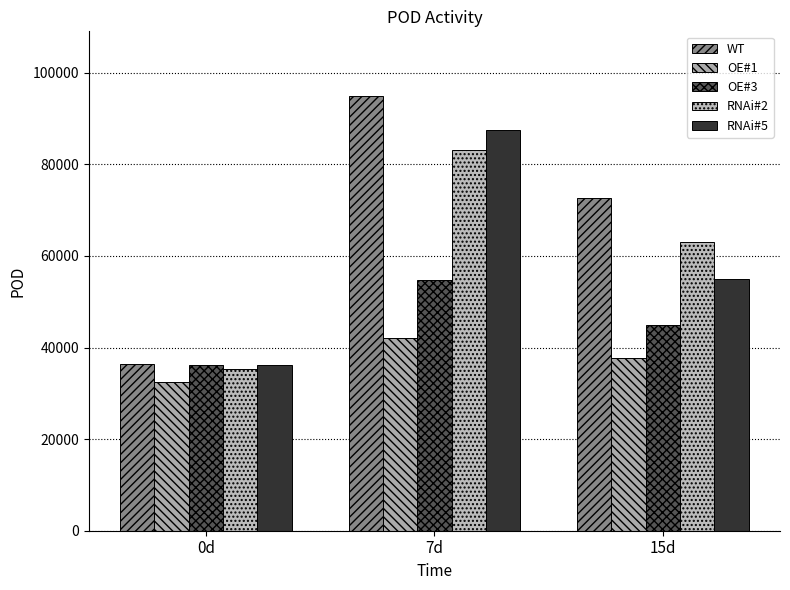

How many bars are there in each group?

5